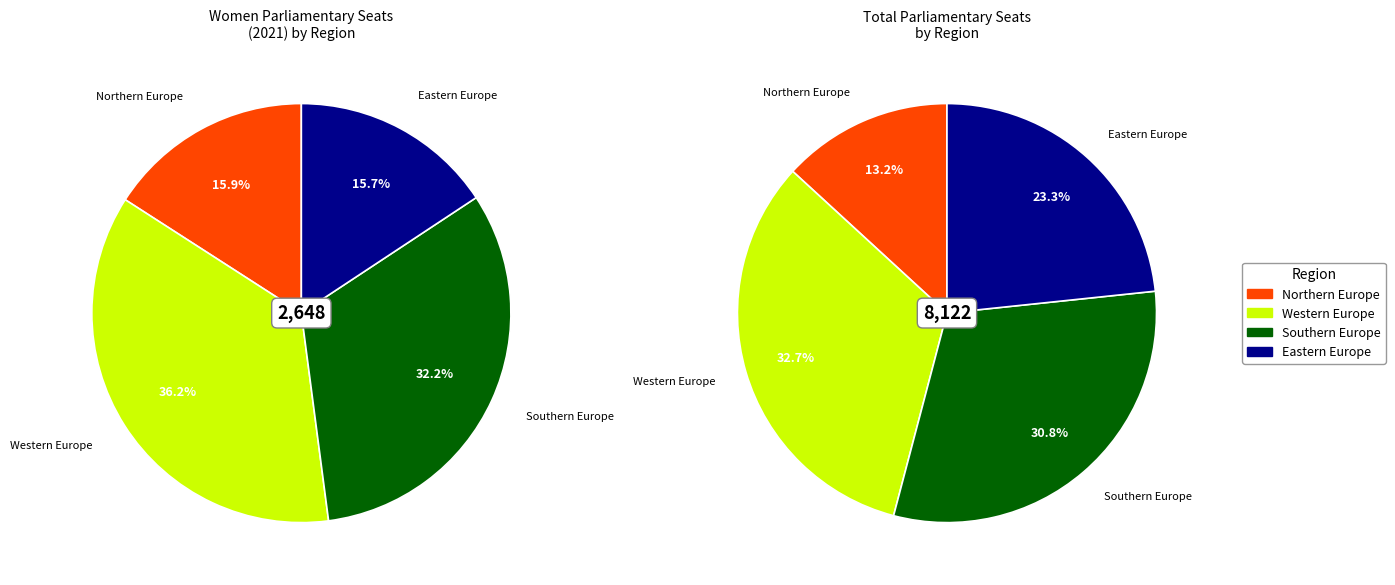

Is it true that Romania is 15% of the pie?

False